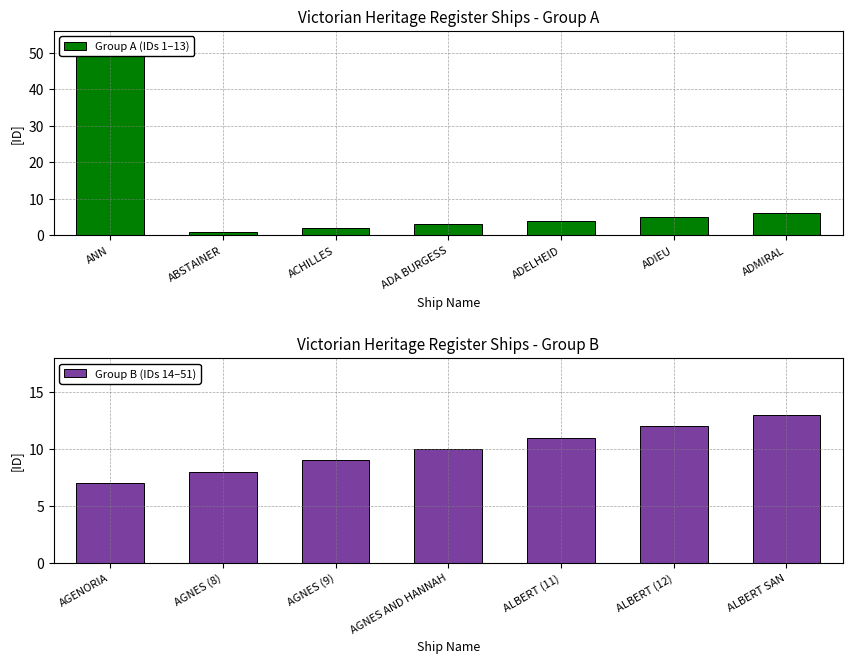

How many values in the Group A (IDs 1–13) series exceed 4?

3